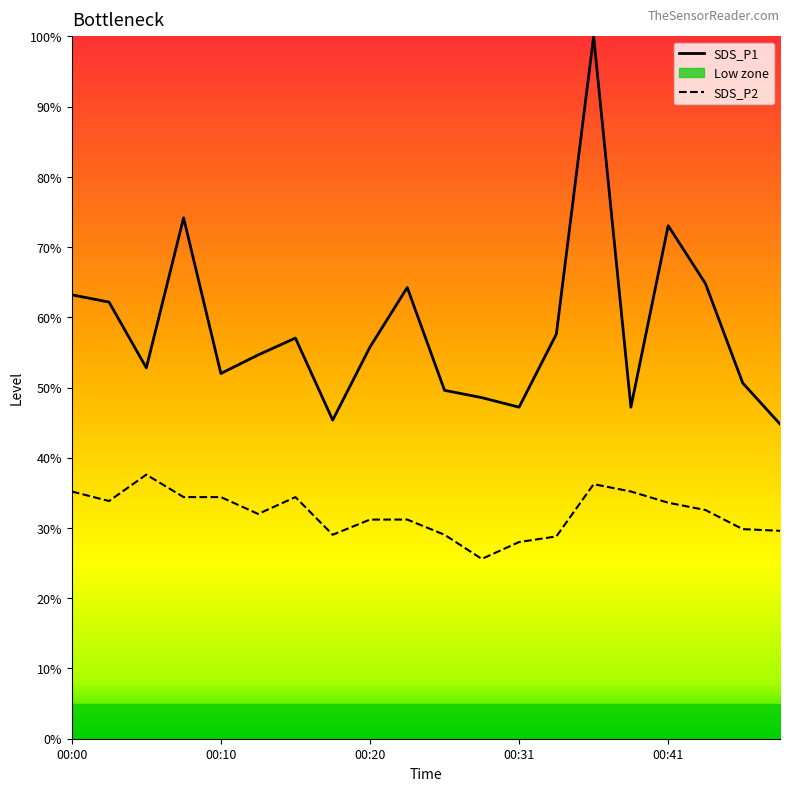

At which category does SDS_P1 reach its first local peak?

00:08